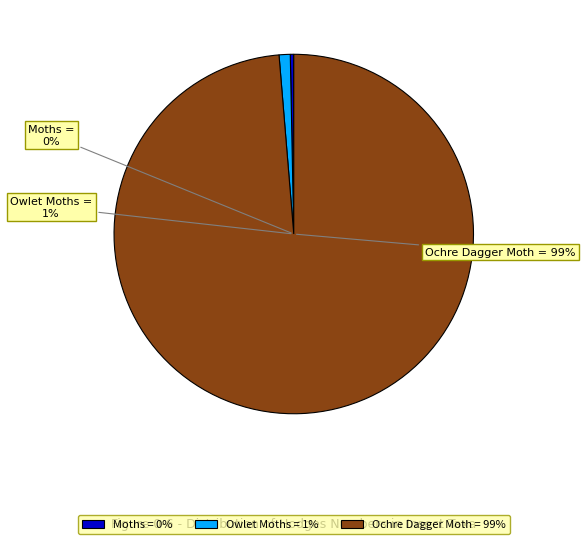

What is the ratio of the value at Ochre Dagger Moth to the value at Owlet Moths?

98.8